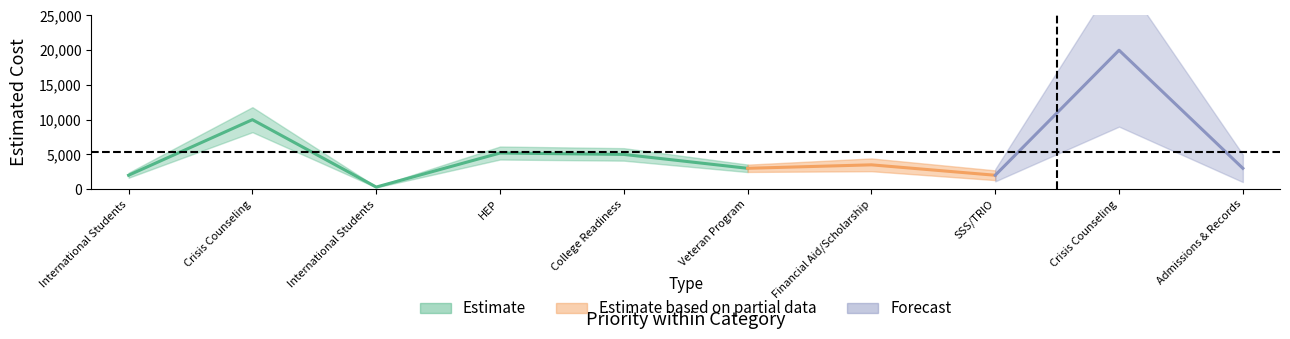

What is the difference between the values at 8 and 10?

1000